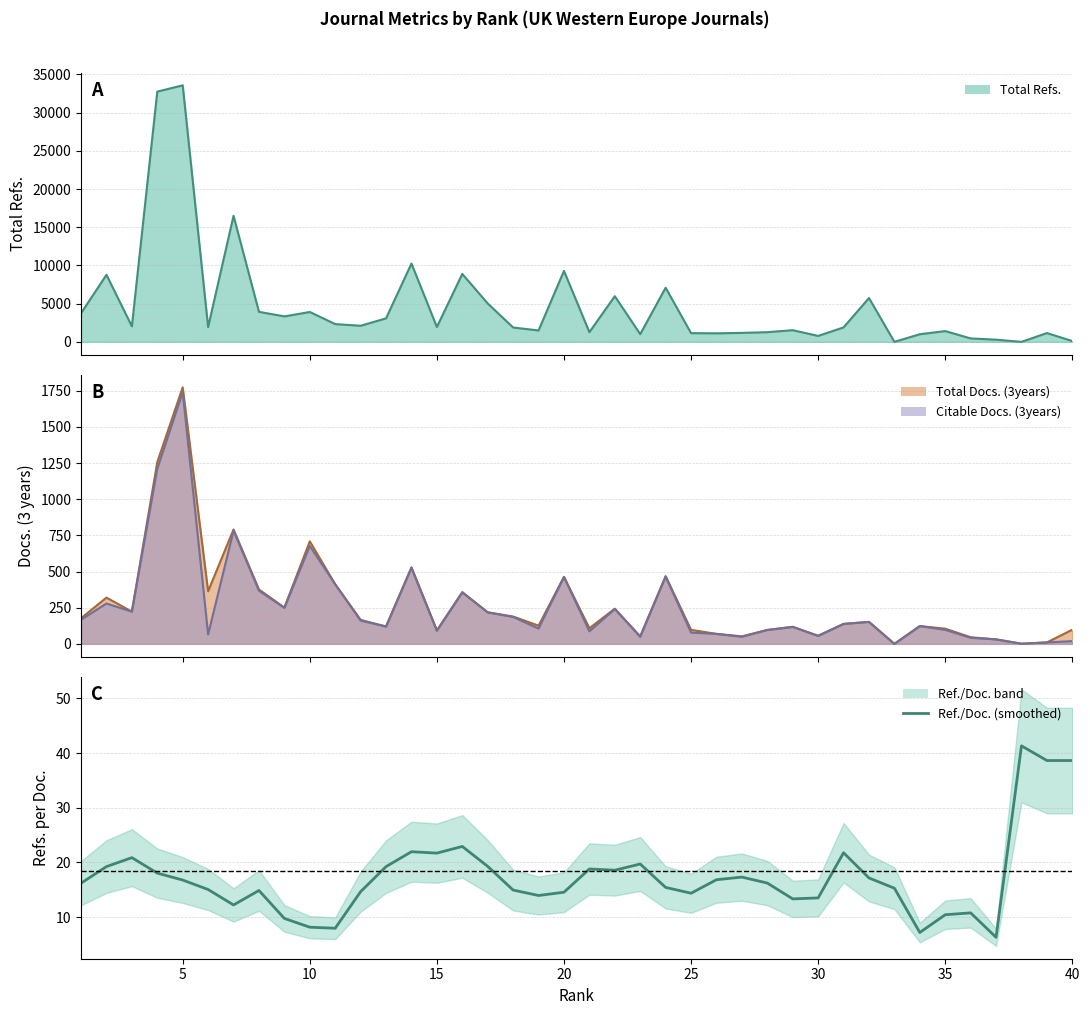

The chart shows a value of 14.5 at 19. True or false?

True